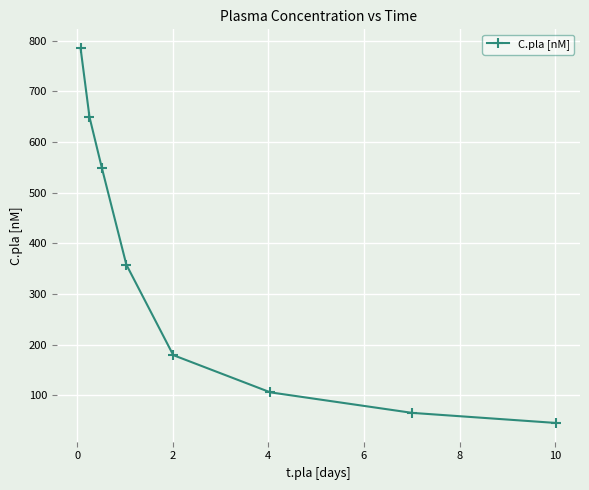

What is the minimum value shown in the chart?

45.5